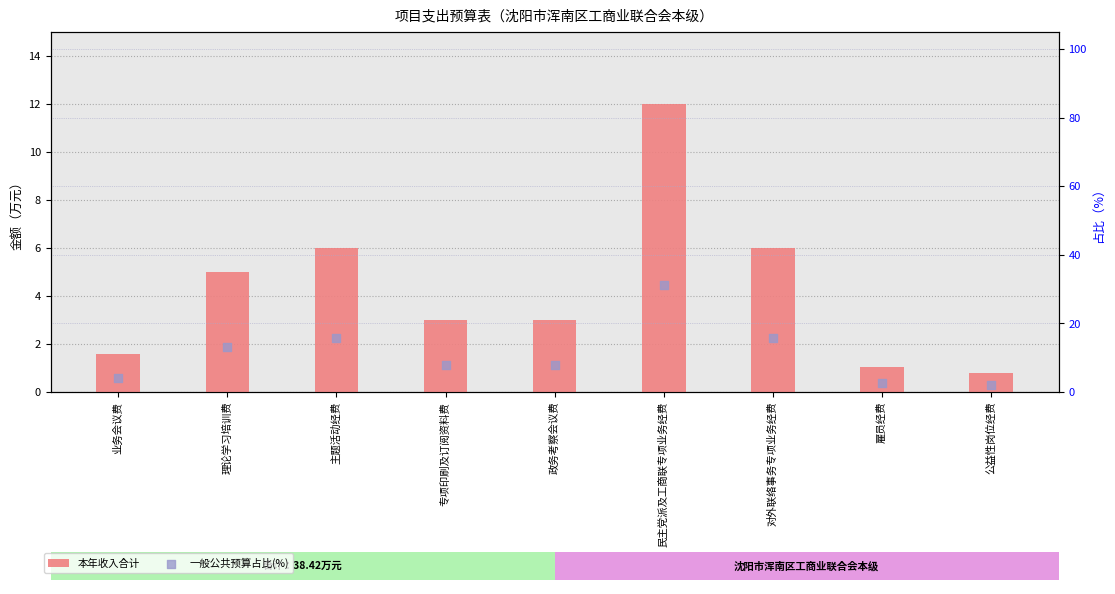

Which series has the largest total across all categories?

一般公共预算占比(%)